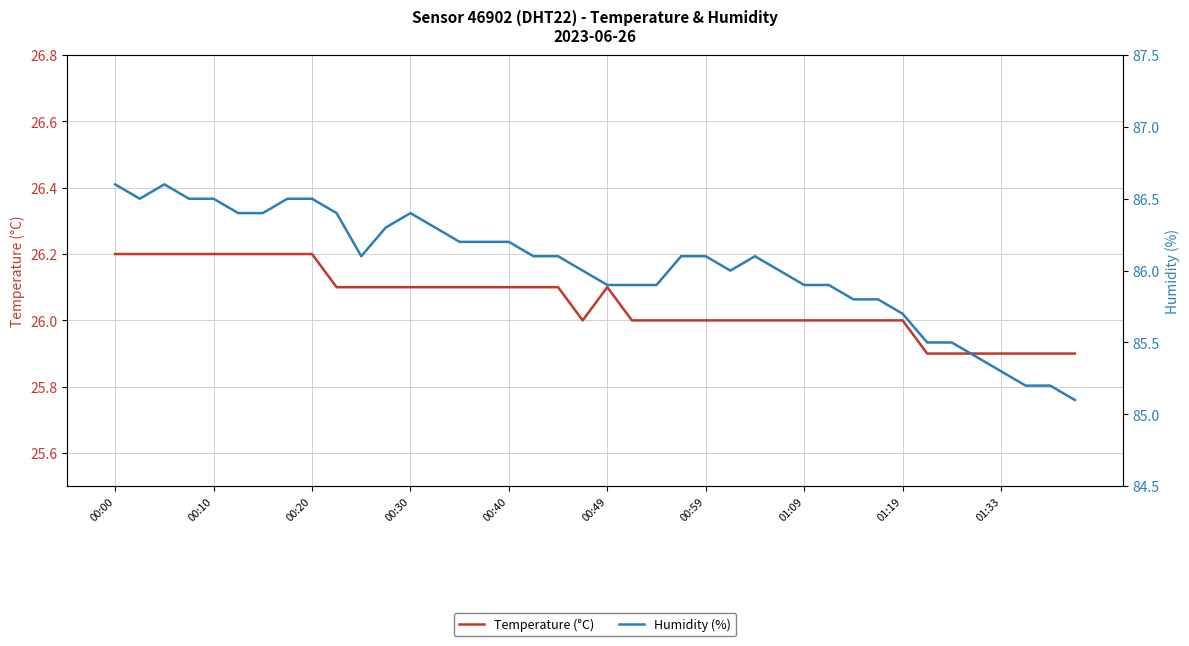

Rank the series by their maximum value, from lowest to highest.

Temperature (°C), Humidity (%)